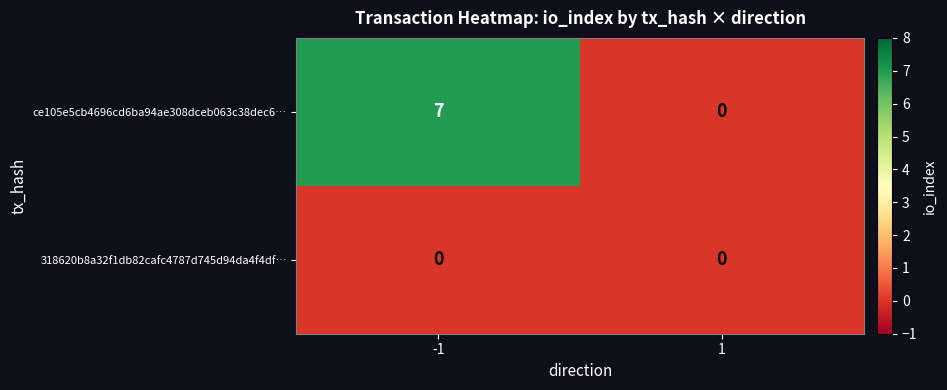

What is the sum of the ce105e5cb4696cd6ba94ae308dceb063c38dec6… values at -1 and 1?

7